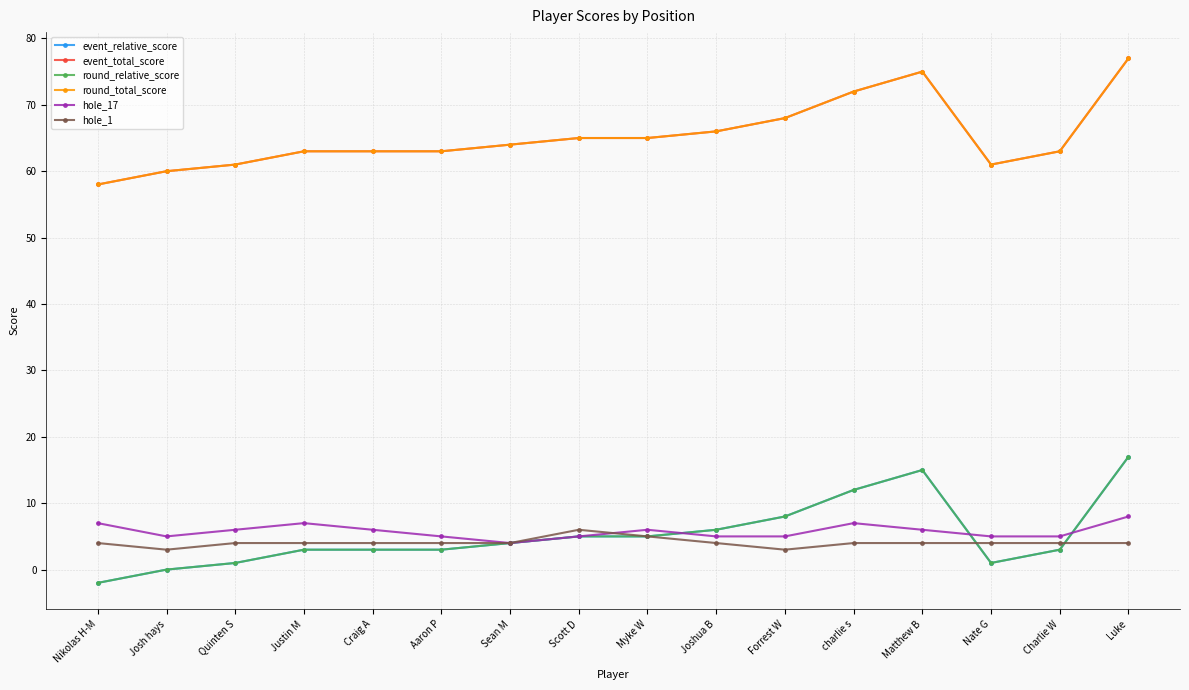

In event_relative_score, how many points are higher than both neighbors (excluding endpoints)?

1